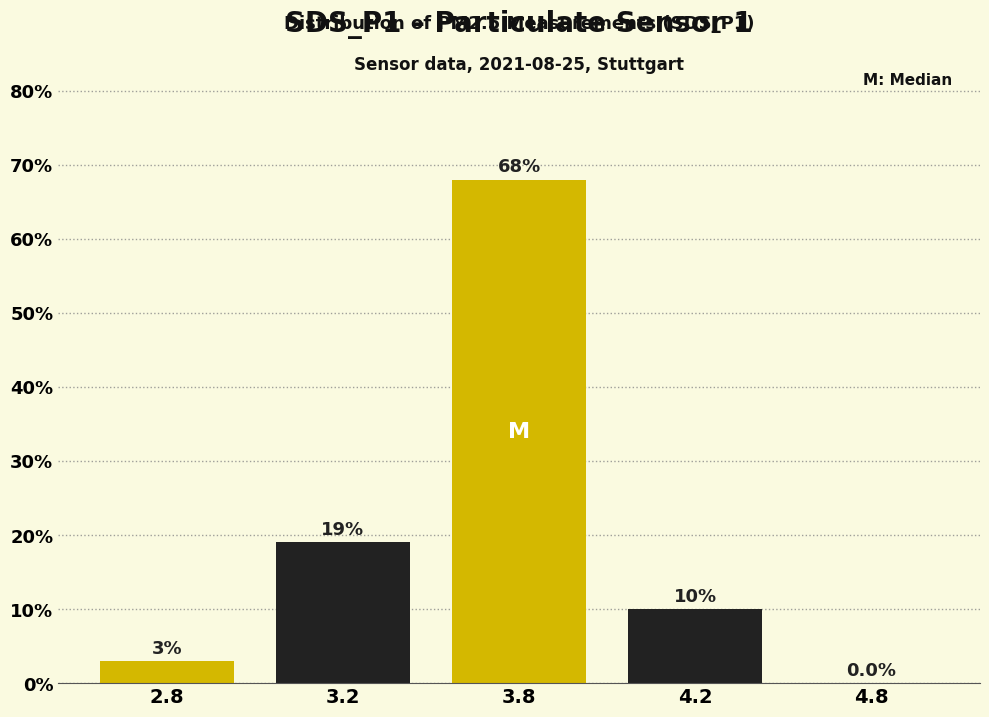

Which has a higher value, 4.2 or 4.8?

4.2